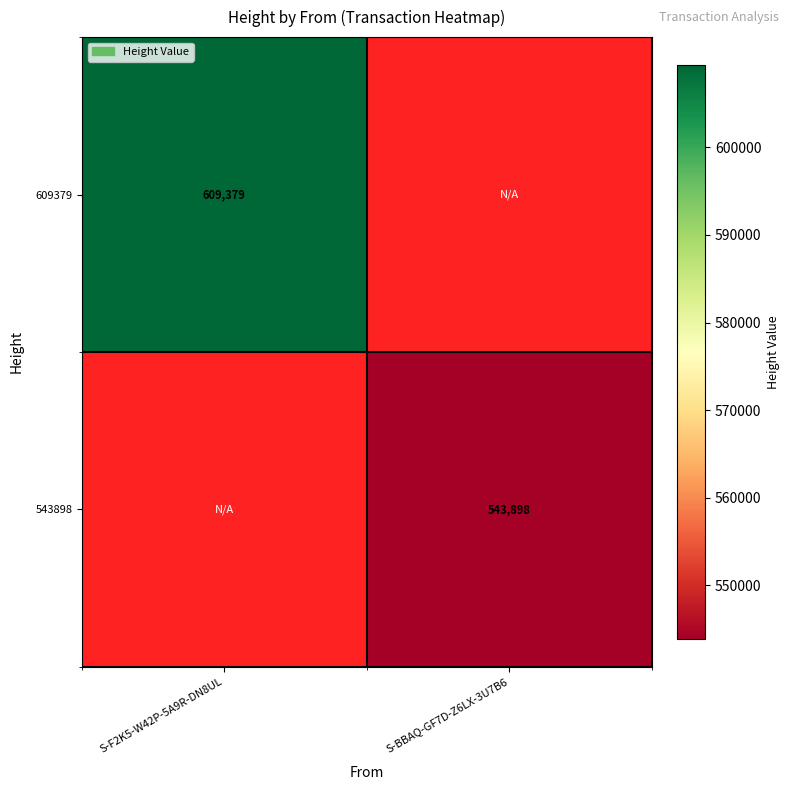

True or false: 609379 has a value of 295762 at S-F2K5-W42P-5A9R-DN8UL.

False